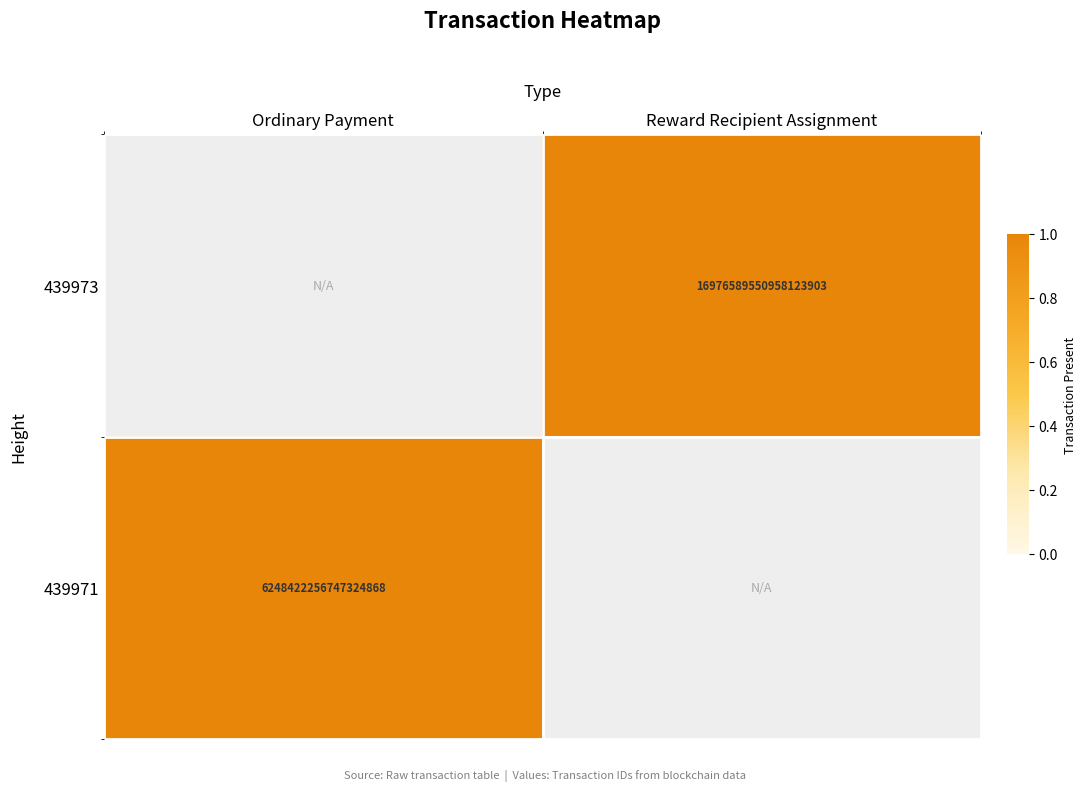

Is the value of 439973 at Reward Recipient Assignment greater than the value of 439971 at Ordinary Payment?

No